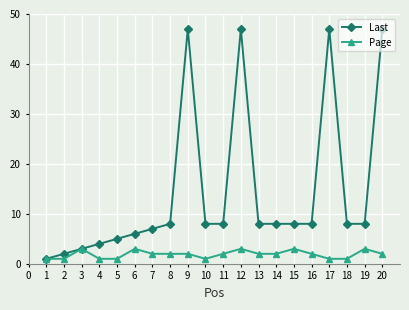

What is the difference between the highest and lowest values at 6?

3